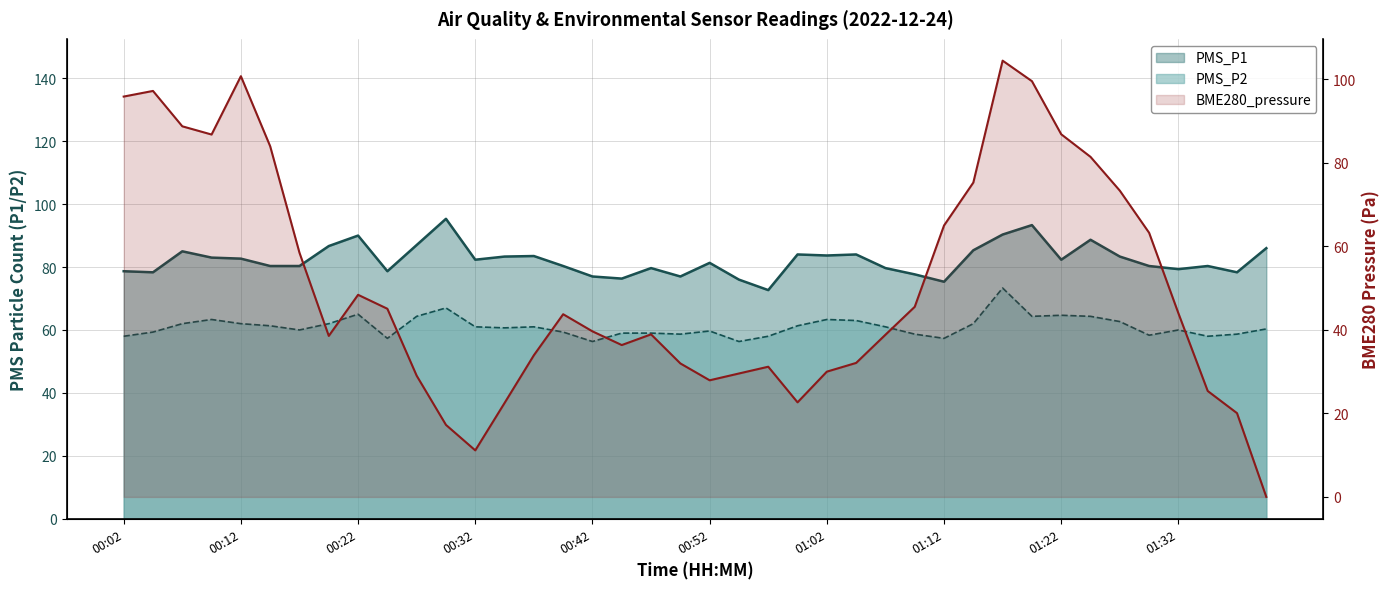

True or false: PMS_P2 and PMS_P1 intersect in this chart.

False